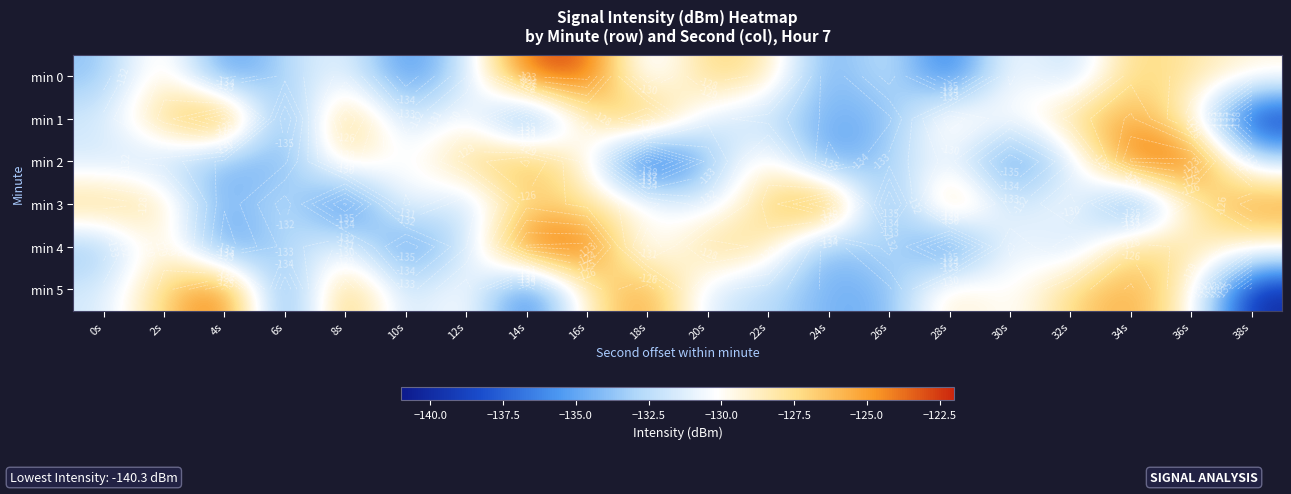

What is the greatest value displayed?

-122.7